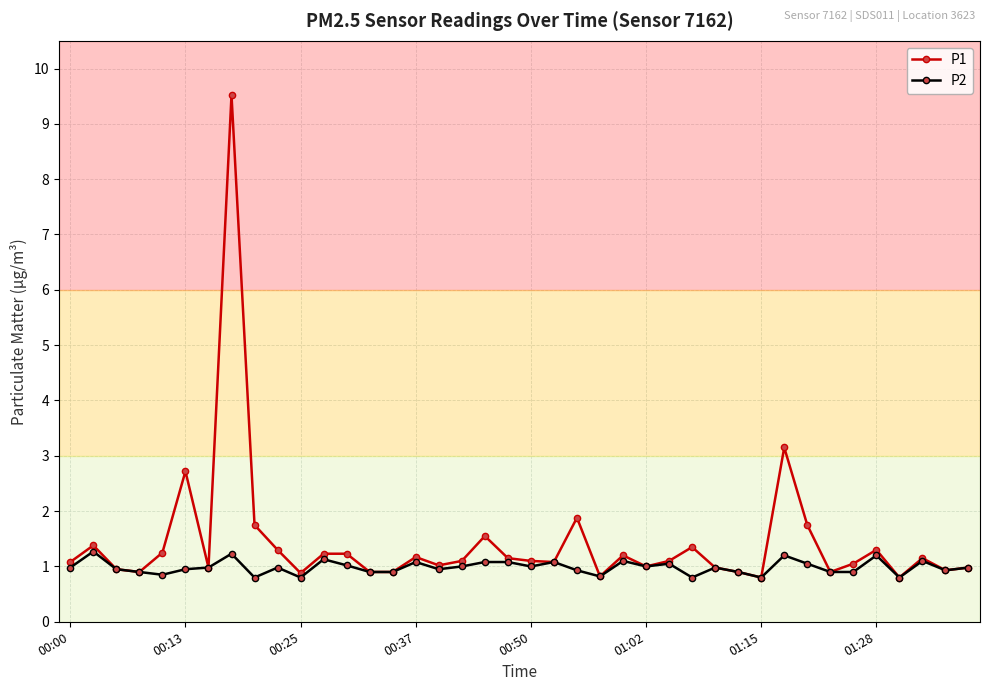

What is the maximum value for P2?

1.3